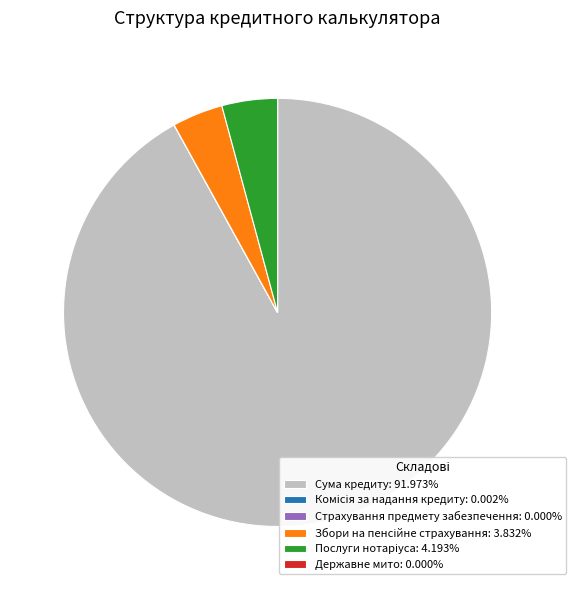

Does Сума кредиту: 91.973% represent more than half of the total?

Yes